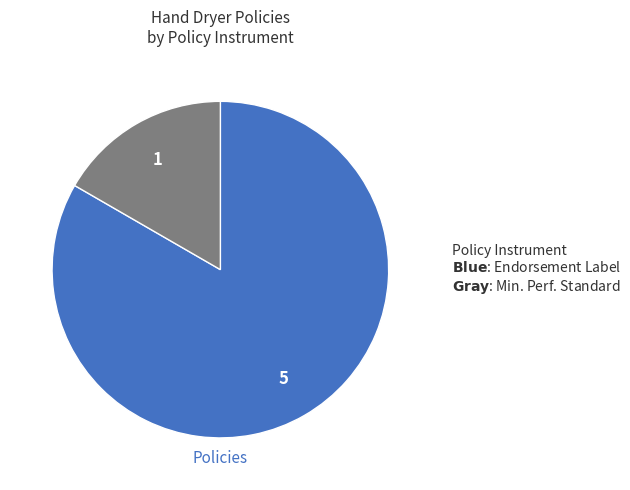

Is there any slice that represents more than half of the pie?

Yes